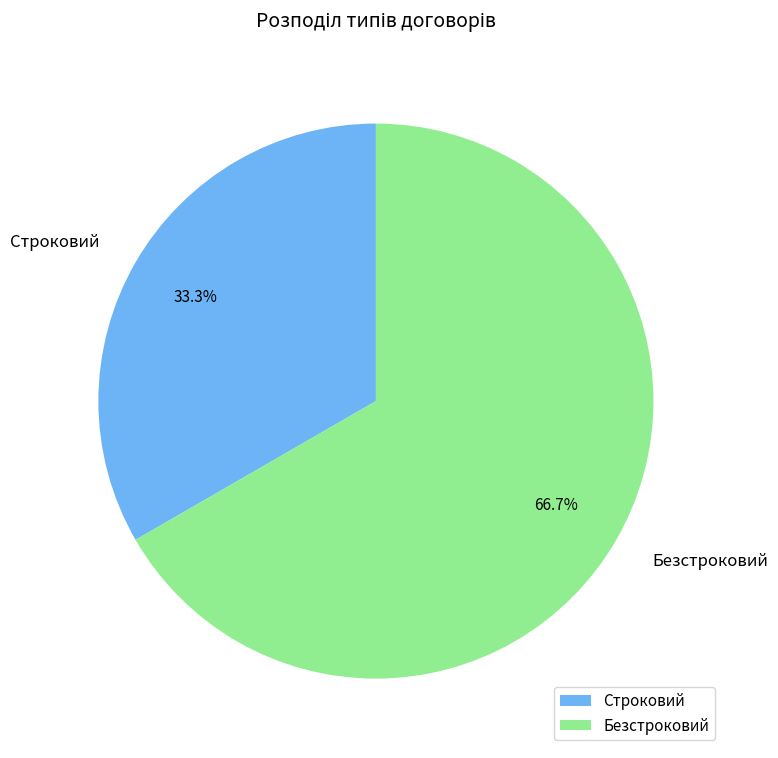

To the nearest percent, what percentage of the pie is Строковий?

33%